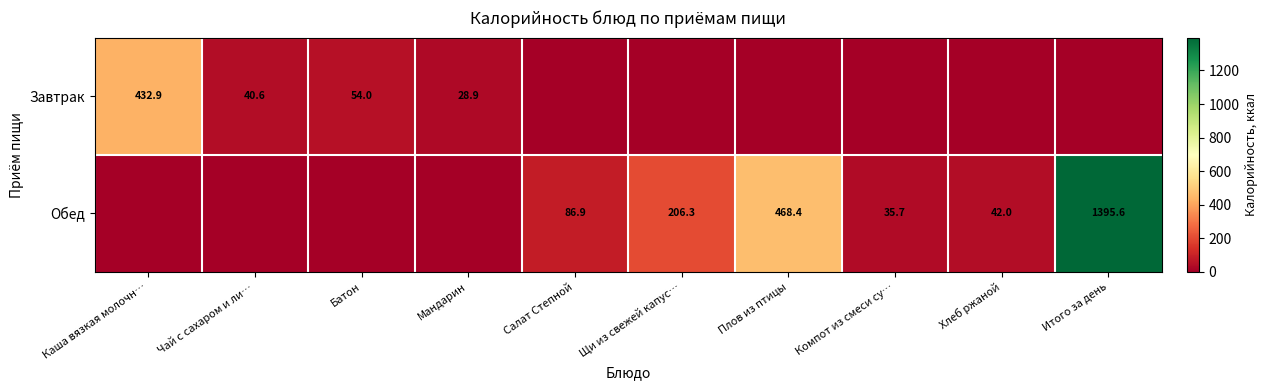

Is it true that Завтрак equals 432.9 at Каша вязкая молочн…?

True